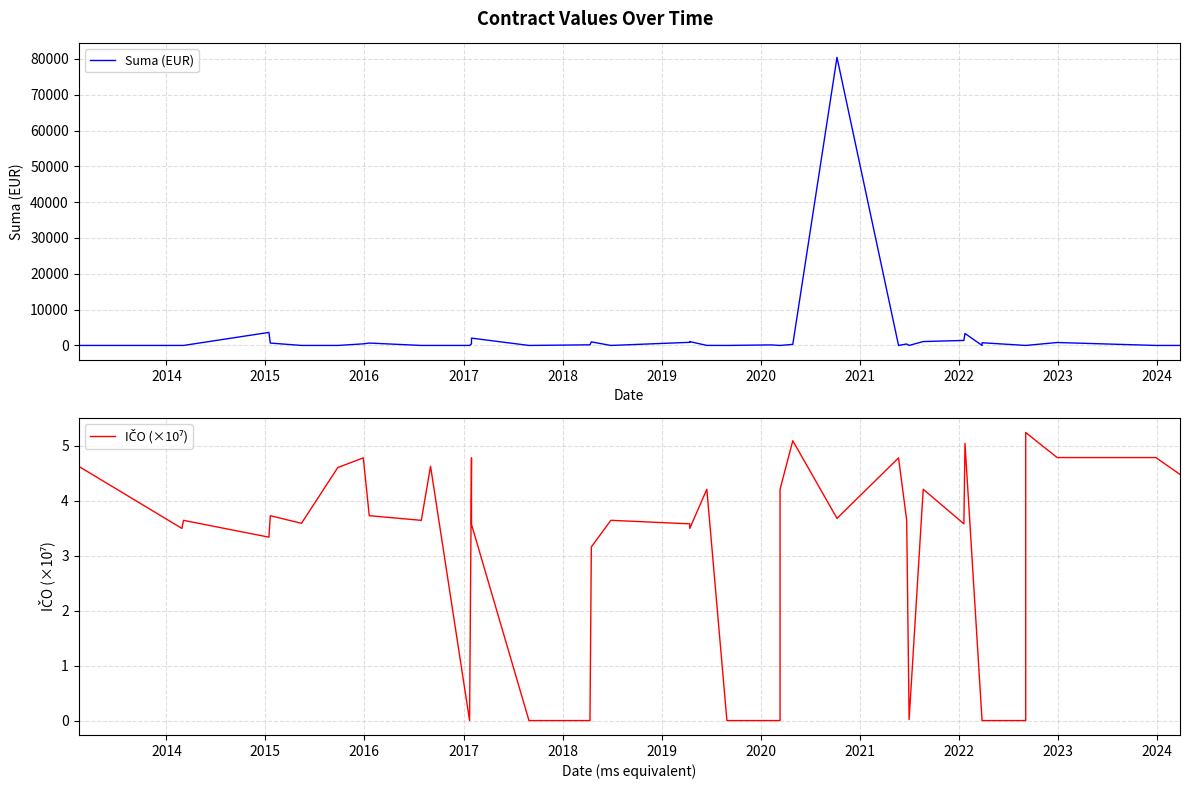

The IČO (×10⁷) series shows -2.8 at 22. True or false?

False